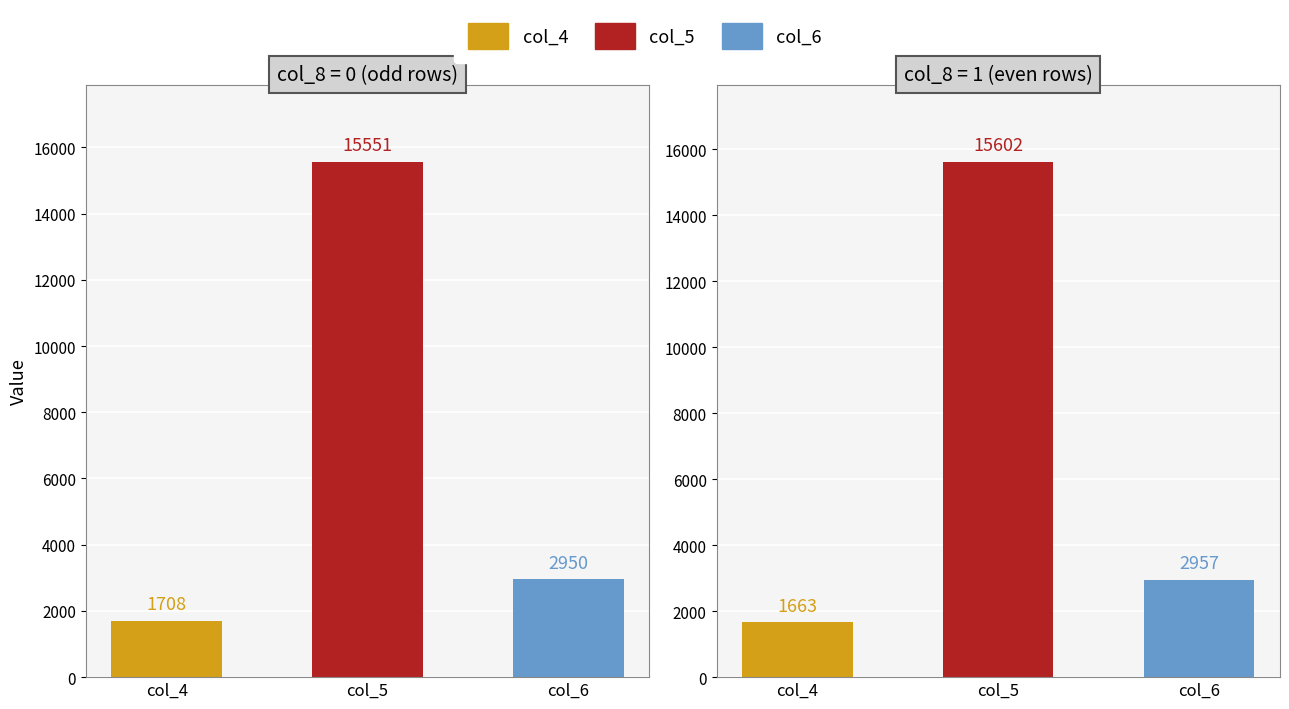

Between 3 and 4, which series saw the biggest shift?

col_5